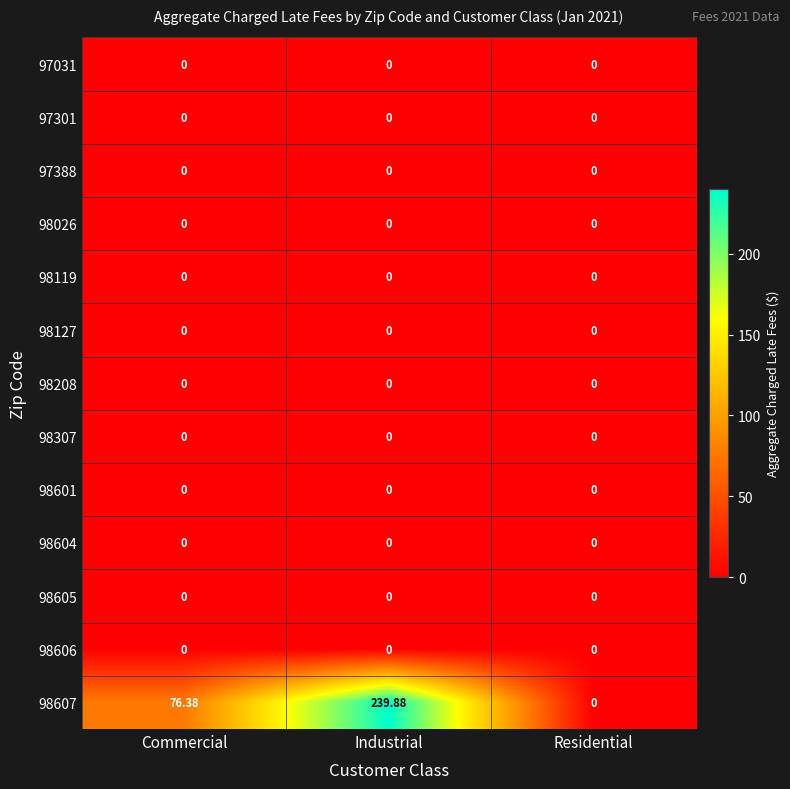

At which category is the sum across all series the highest?

Industrial